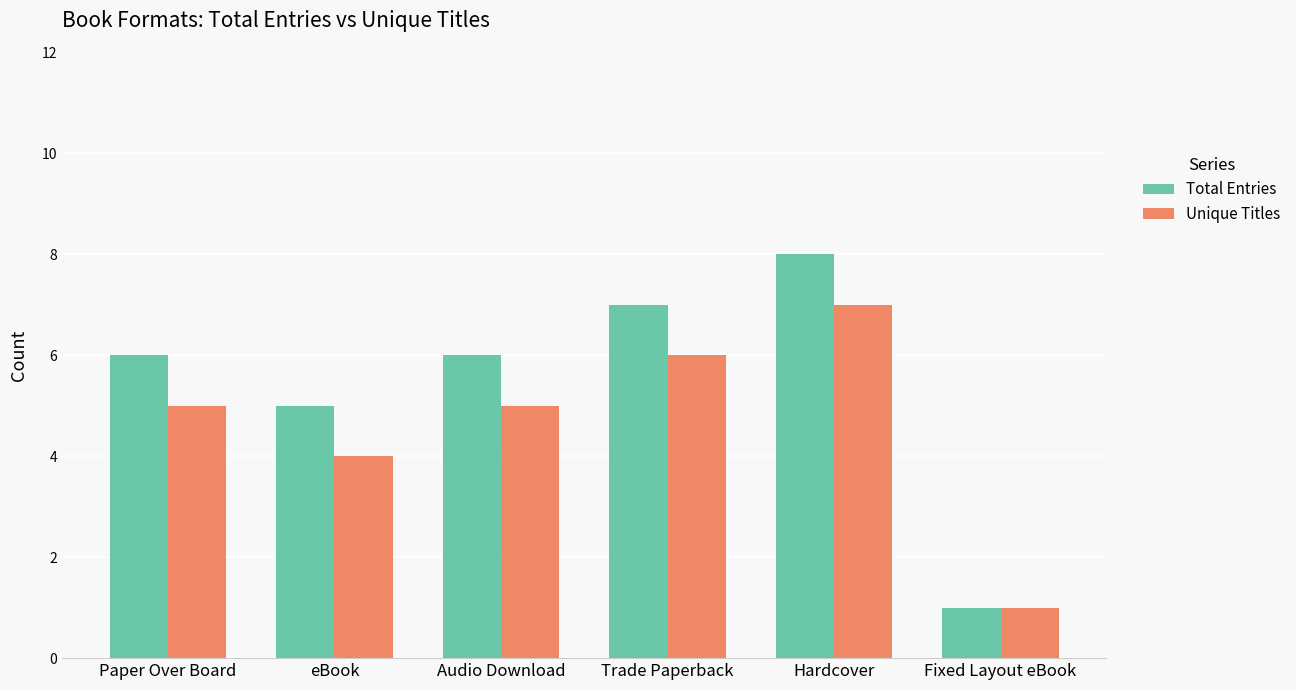

Which series changed the most between Hardcover and Fixed Layout eBook?

Total Entries